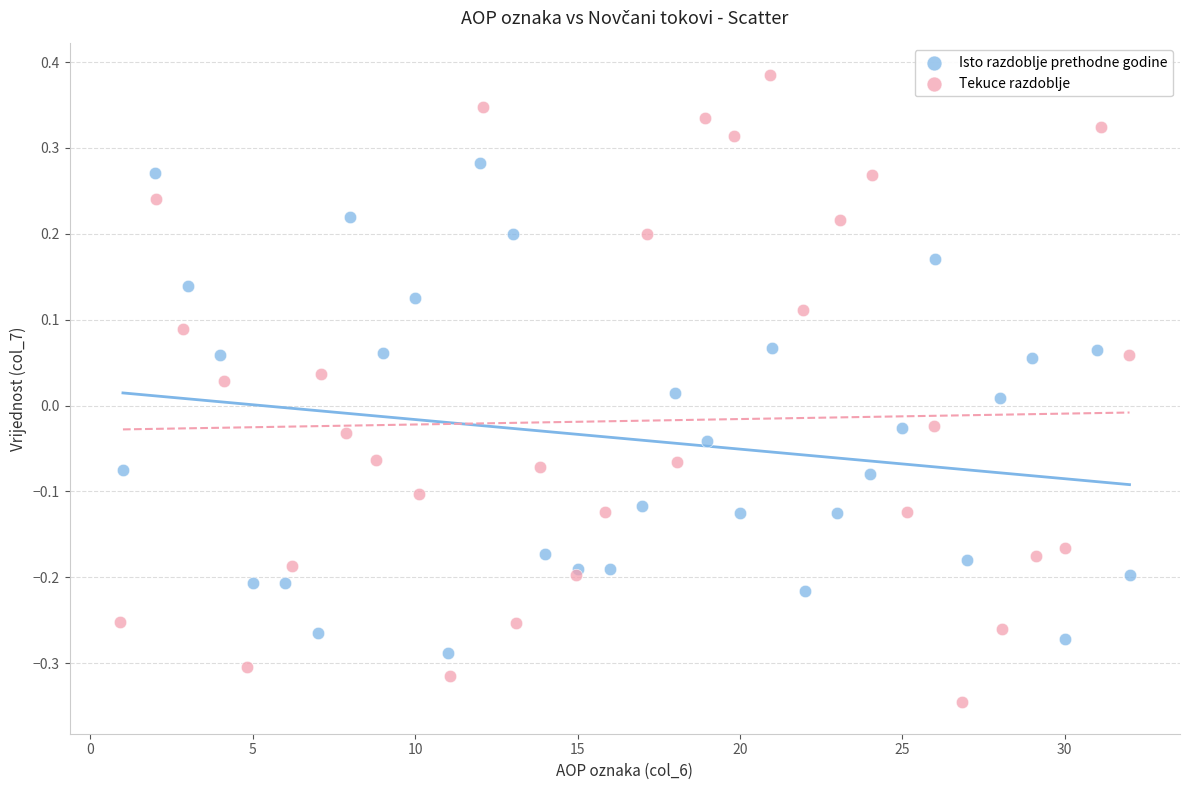

Which series contains the highest Y value?

Tekuce razdoblje